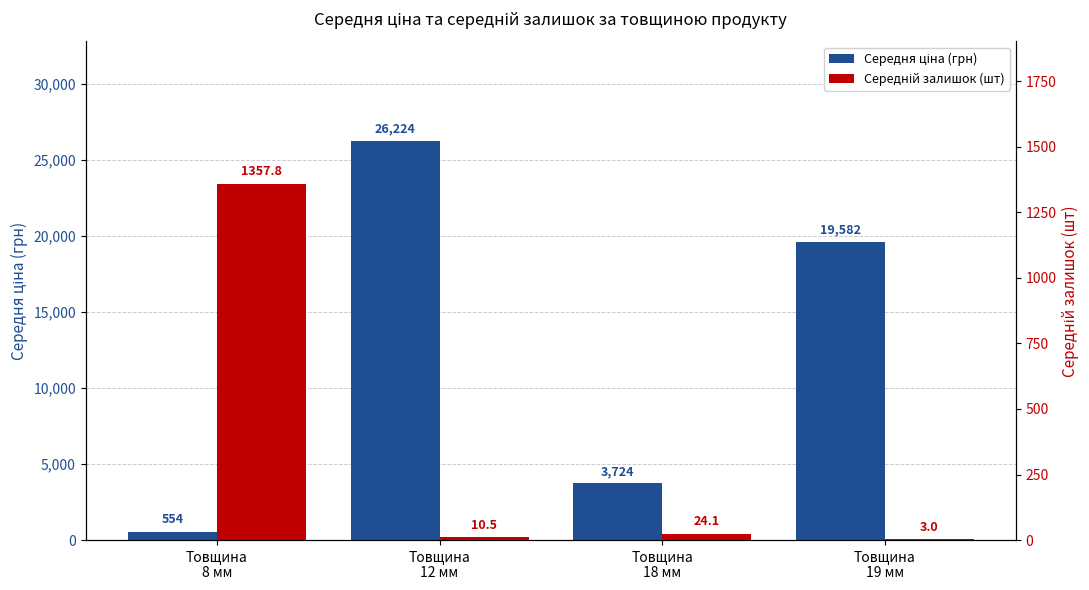

Count the number of categories in the chart.

4